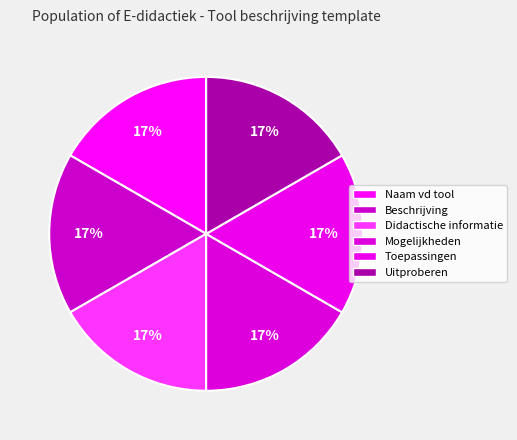

What portion of the pie excludes Mogelijkheden?

83.3%